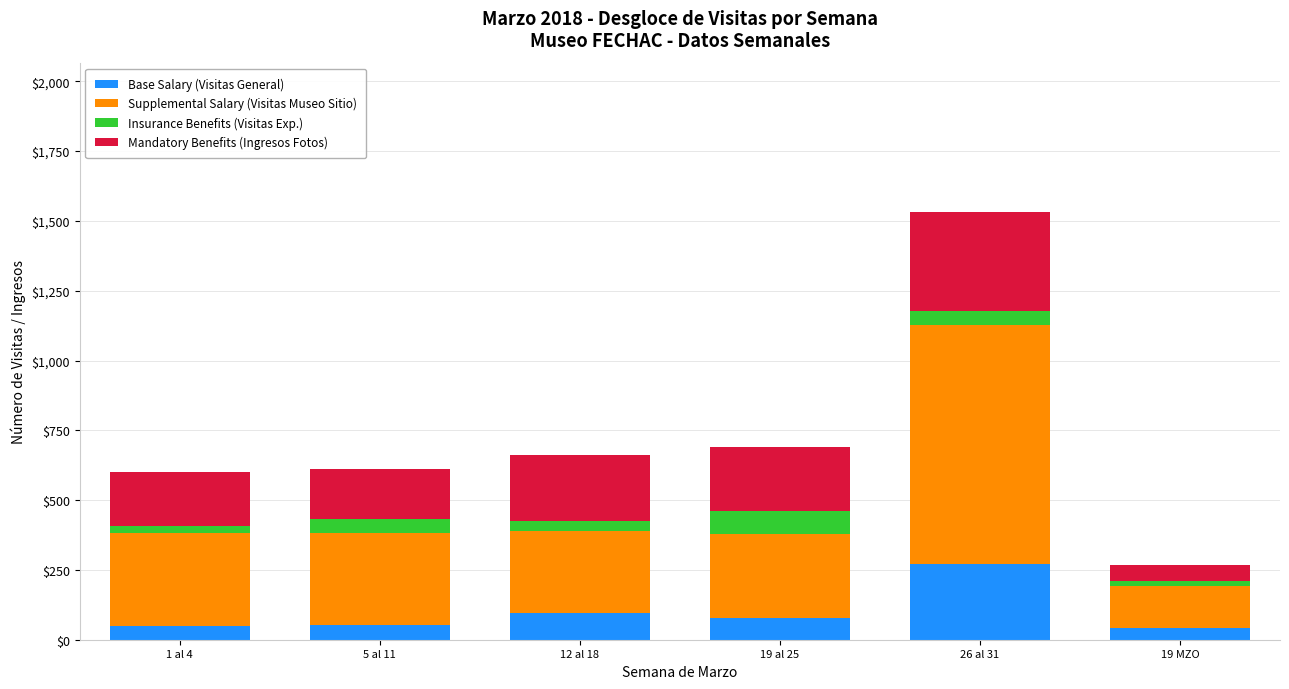

Does the chart contain stacked bars?

Yes